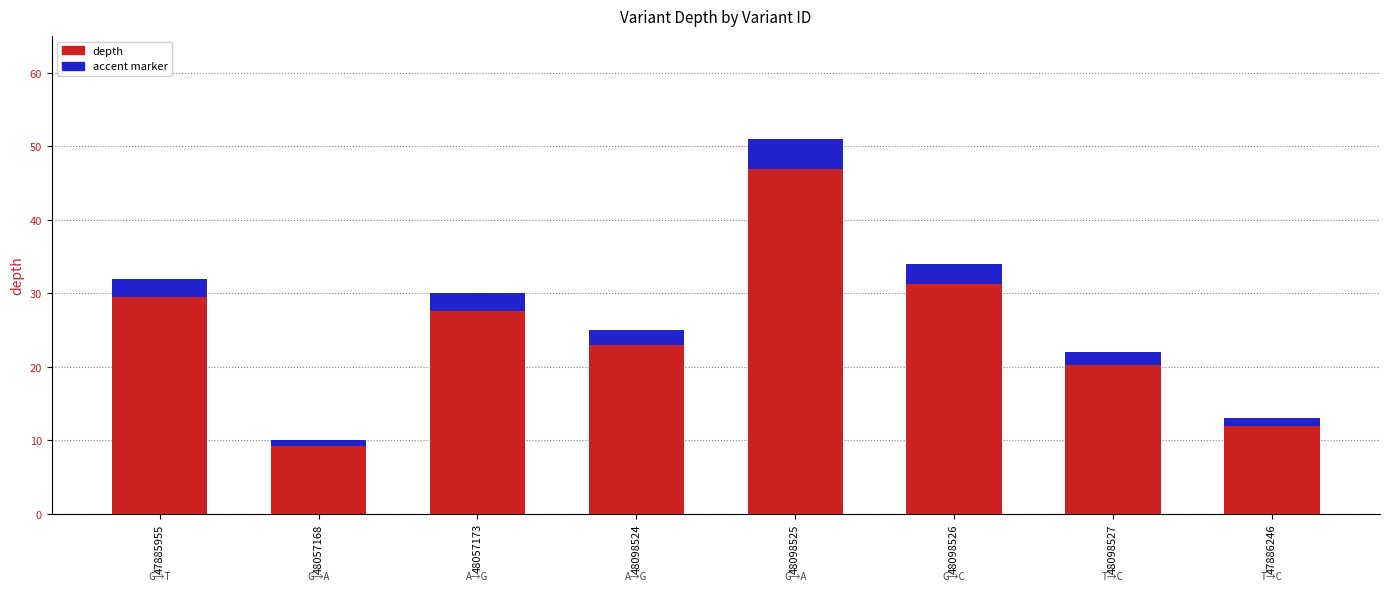

How many data points in depth are above 30?

3